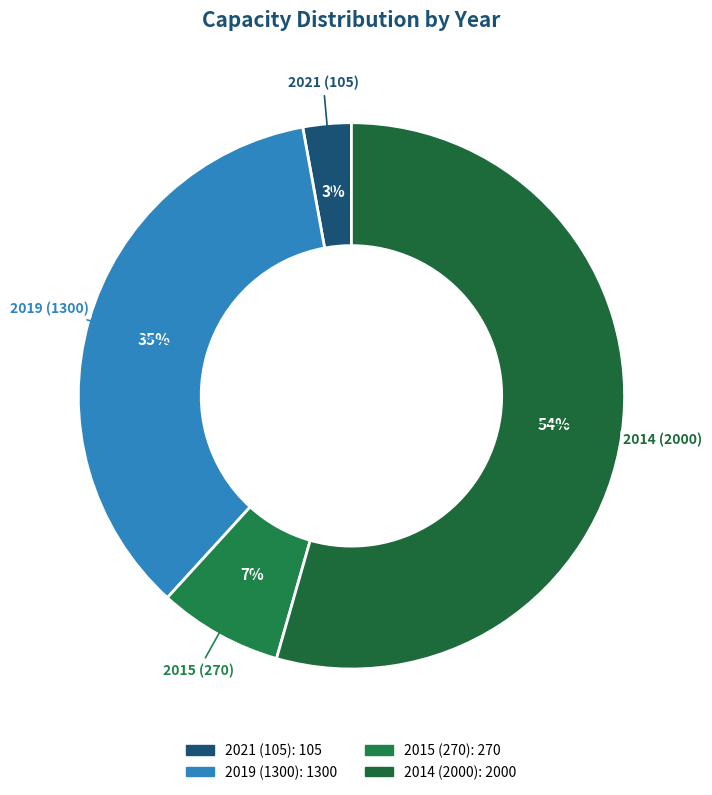

Is it true that 2019 (1300) is 27% of the pie?

False